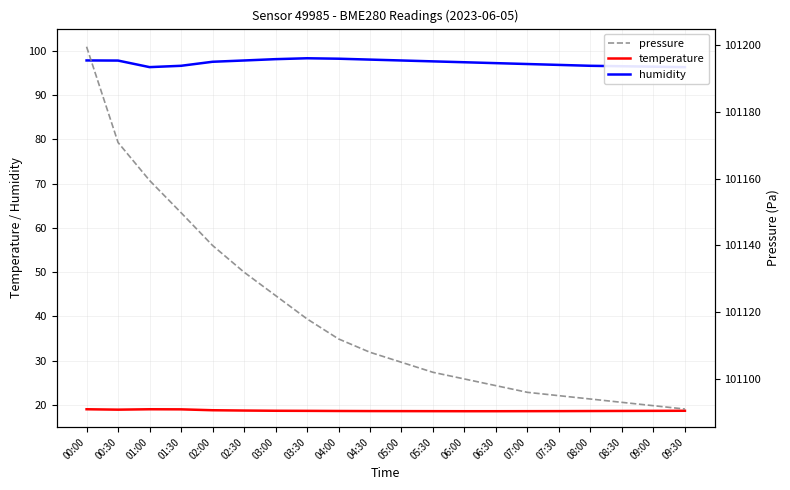

True or false: humidity and temperature cross at least once.

False